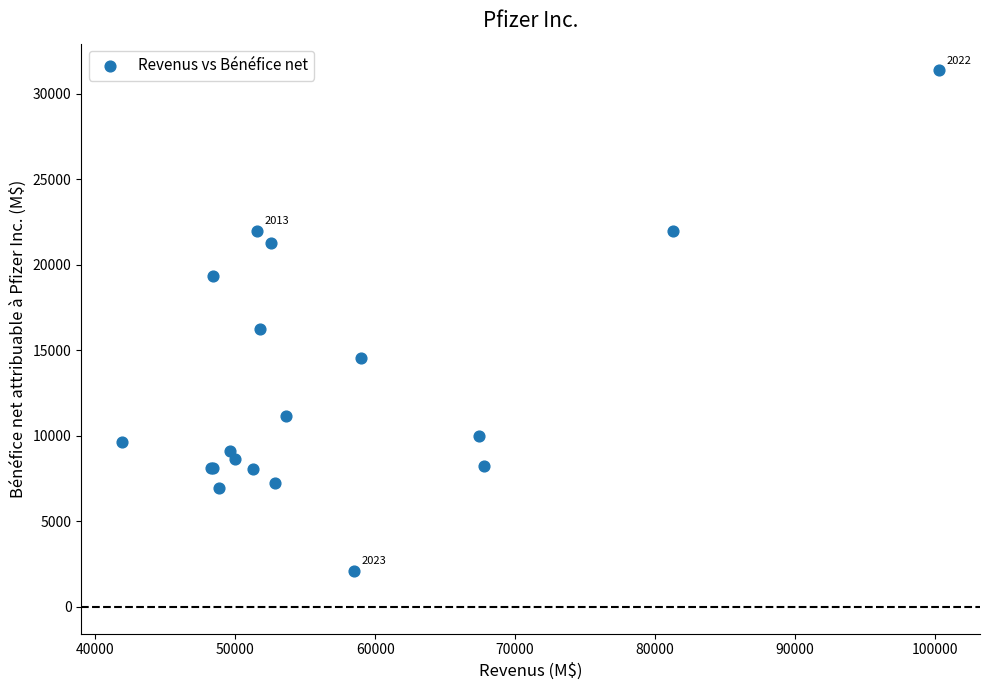

What Y value in the scatter plot is closest to 16745?

16273